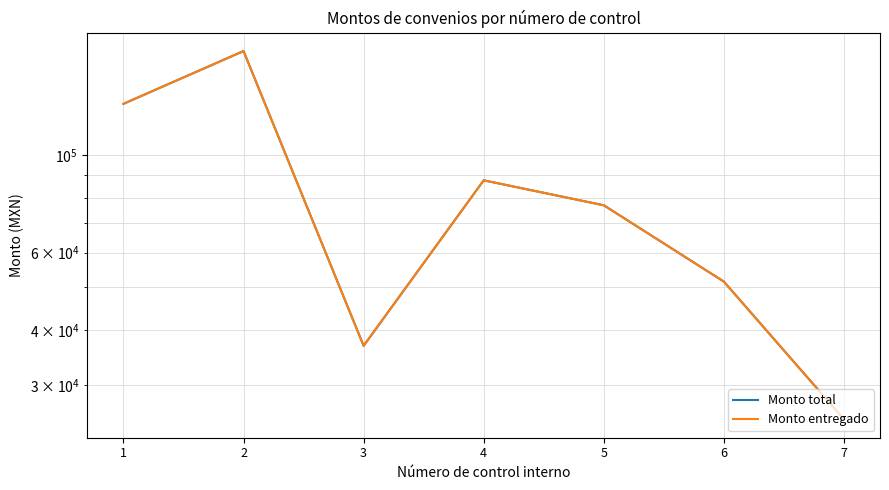

At which category is the sum across all series the highest?

2